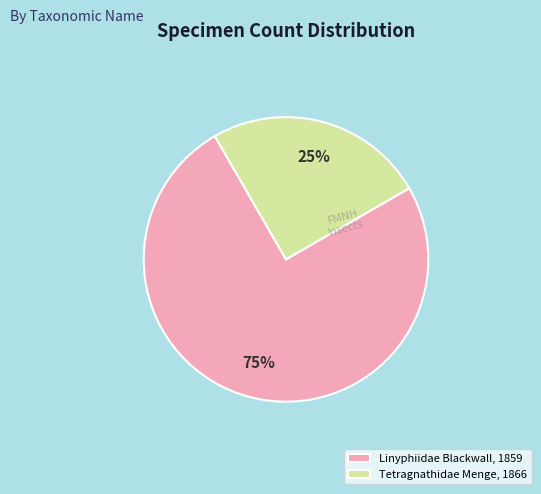

Which slice is the largest?

Linyphiidae Blackwall, 1859